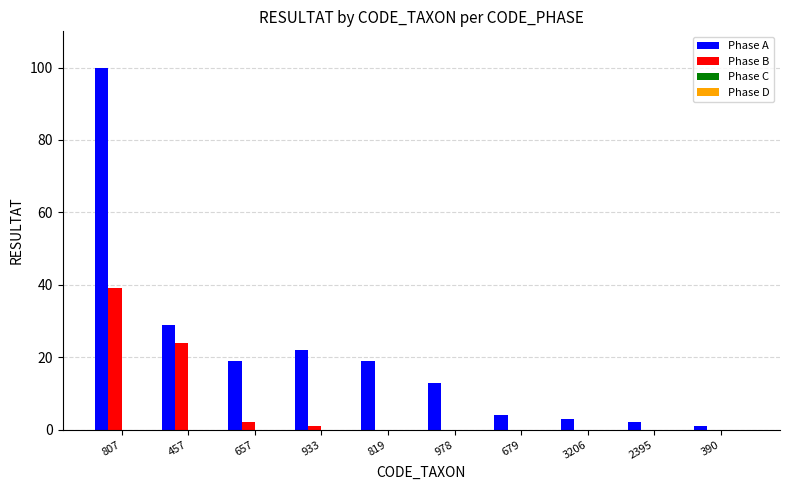

Are the bars horizontal?

No